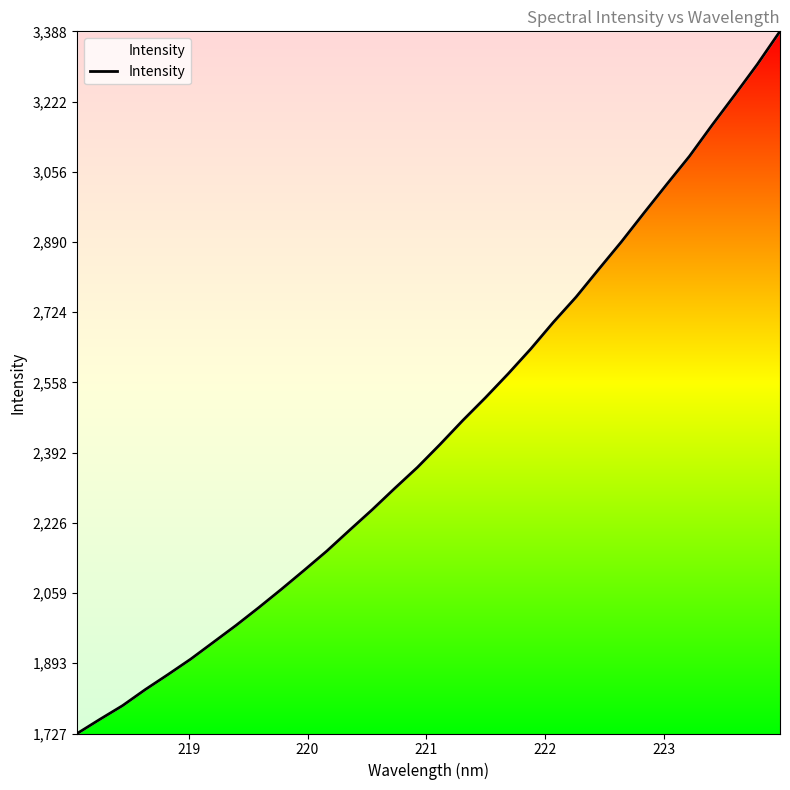

What is the smallest value displayed?

1727.2